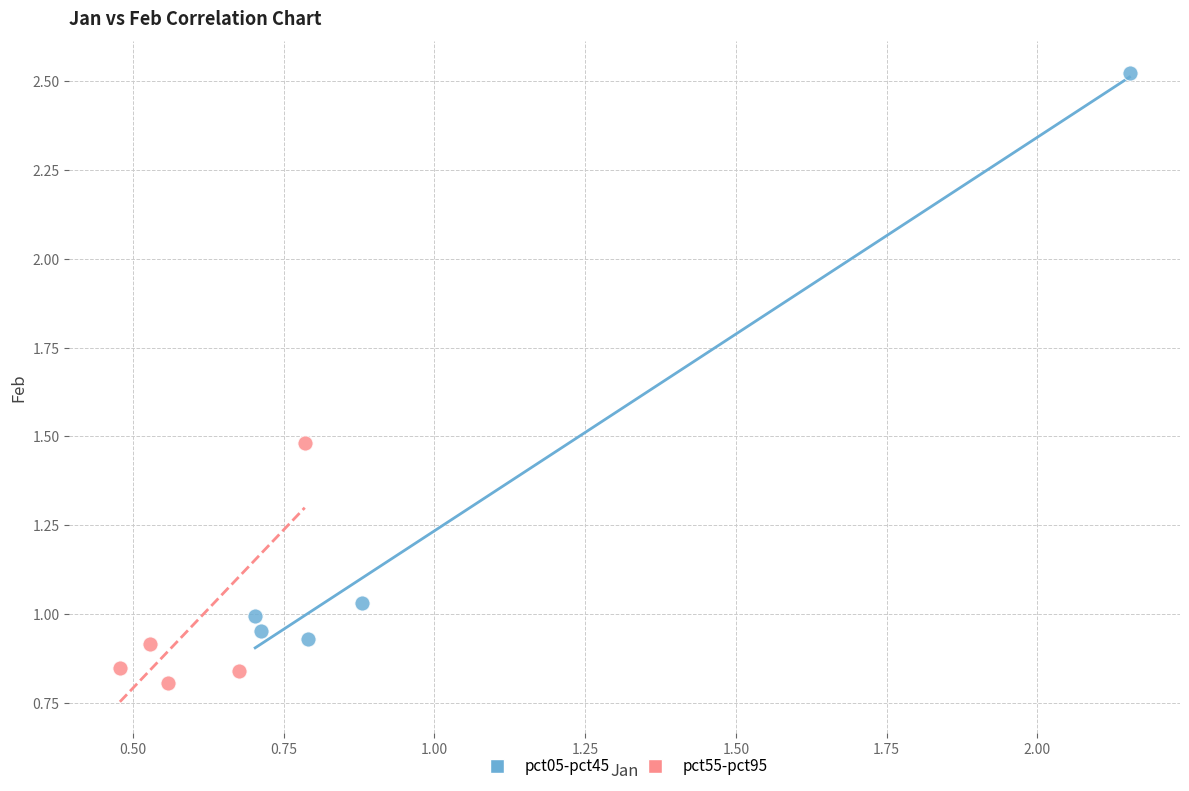

Which series has the widest spread of Y values?

pct05-pct45